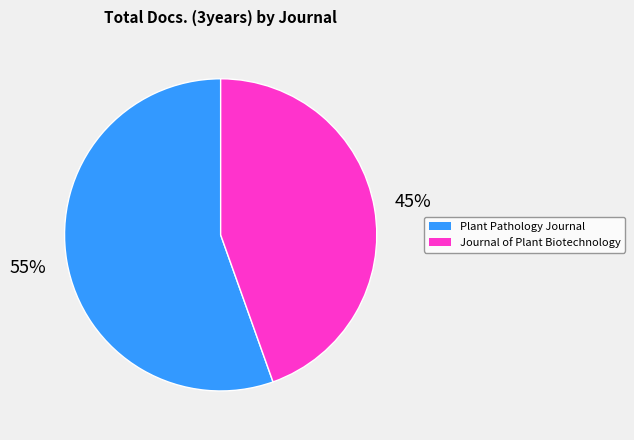

True or false: Plant Pathology Journal accounts for 55% of the total.

True